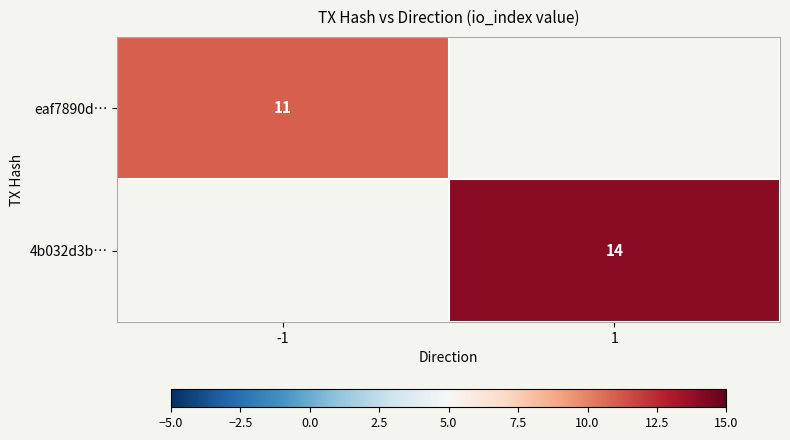

At how many categories does at least one series exceed 12?

1